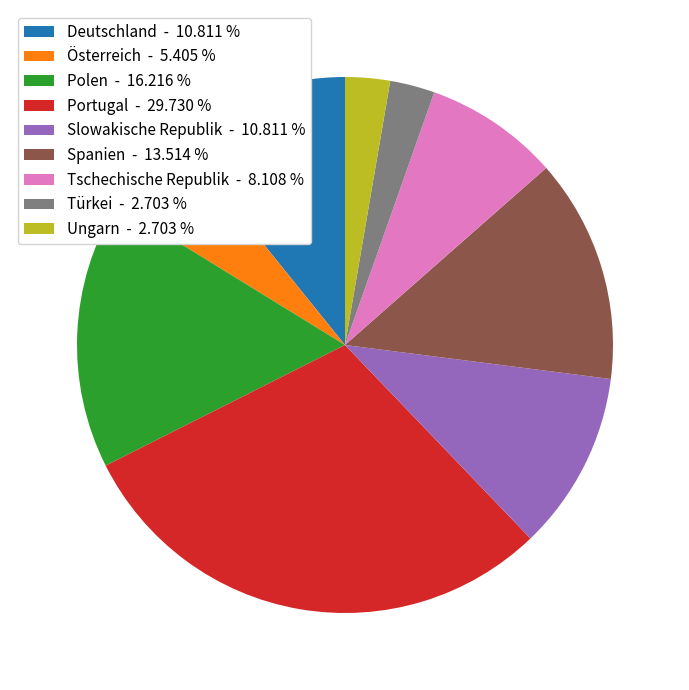

Does Deutschland - 10.811 % account for over 50% of the chart?

No